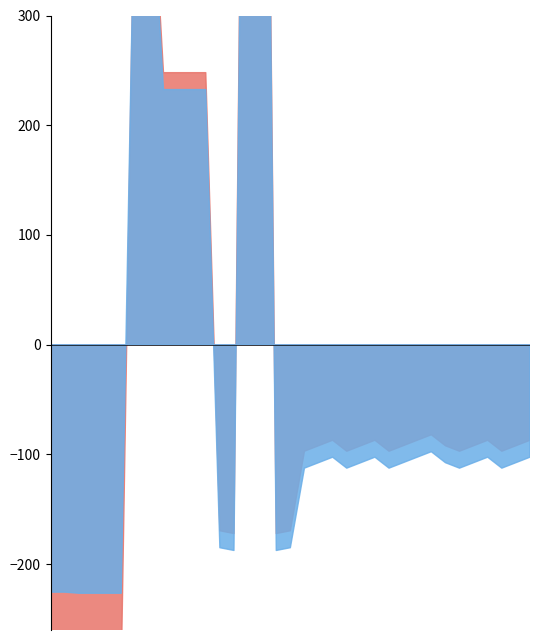

Which series has the largest total across all categories?

Strike Price